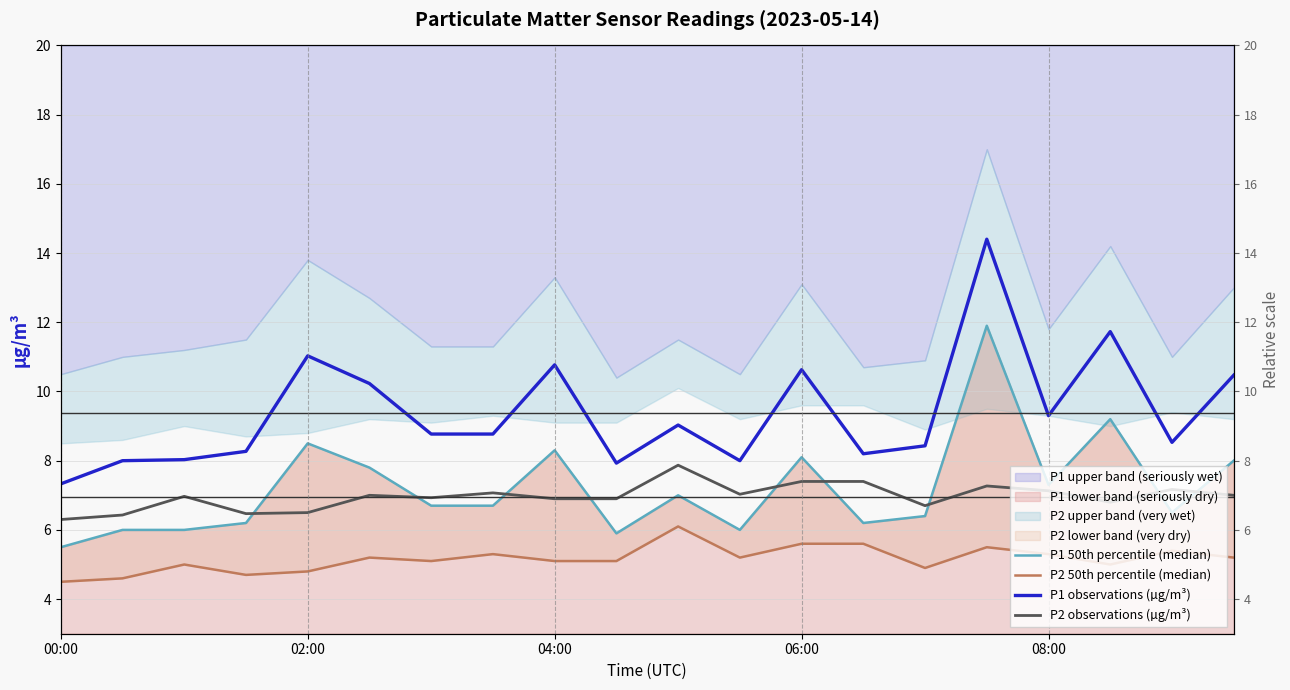

Reading left to right, what are all the values shown in this chart?

P1 50th percentile (median): 5.5	6.0	6.0	6.2	8.5	7.8	6.7	6.7	8.3	5.9	7.0	6.0	8.1	6.2	6.4	11.9	7.3	9.2	6.5	8.0
P2 50th percentile (median): 4.5	4.6	5.0	4.7	4.8	5.2	5.1	5.3	5.1	5.1	6.1	5.2	5.6	5.6	4.9	5.5	5.3	5.0	5.4	5.2
P1 observations (µg/m³): 7.3	8.0	8.0	8.3	11.0	10.2	8.8	8.8	10.8	7.9	9.0	8.0	10.6	8.2	8.4	14.4	9.3	11.7	8.5	10.5
P2 observations (µg/m³): 6.3	6.4	7.0	6.5	6.5	7.0	6.9	7.1	6.9	6.9	7.9	7.0	7.4	7.4	6.7	7.3	7.1	6.8	7.2	7.0